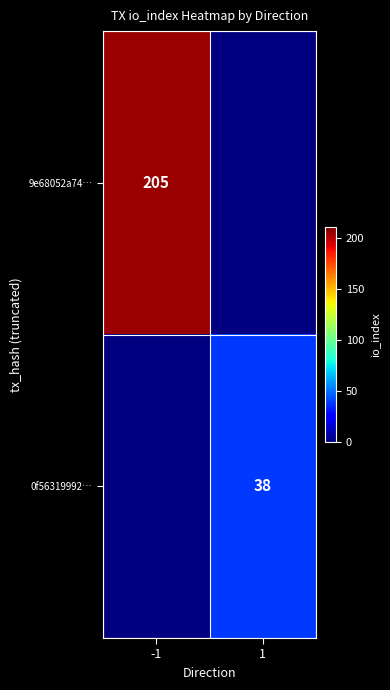

The value of 9e68052a74… at -1 is 110. True or false?

False